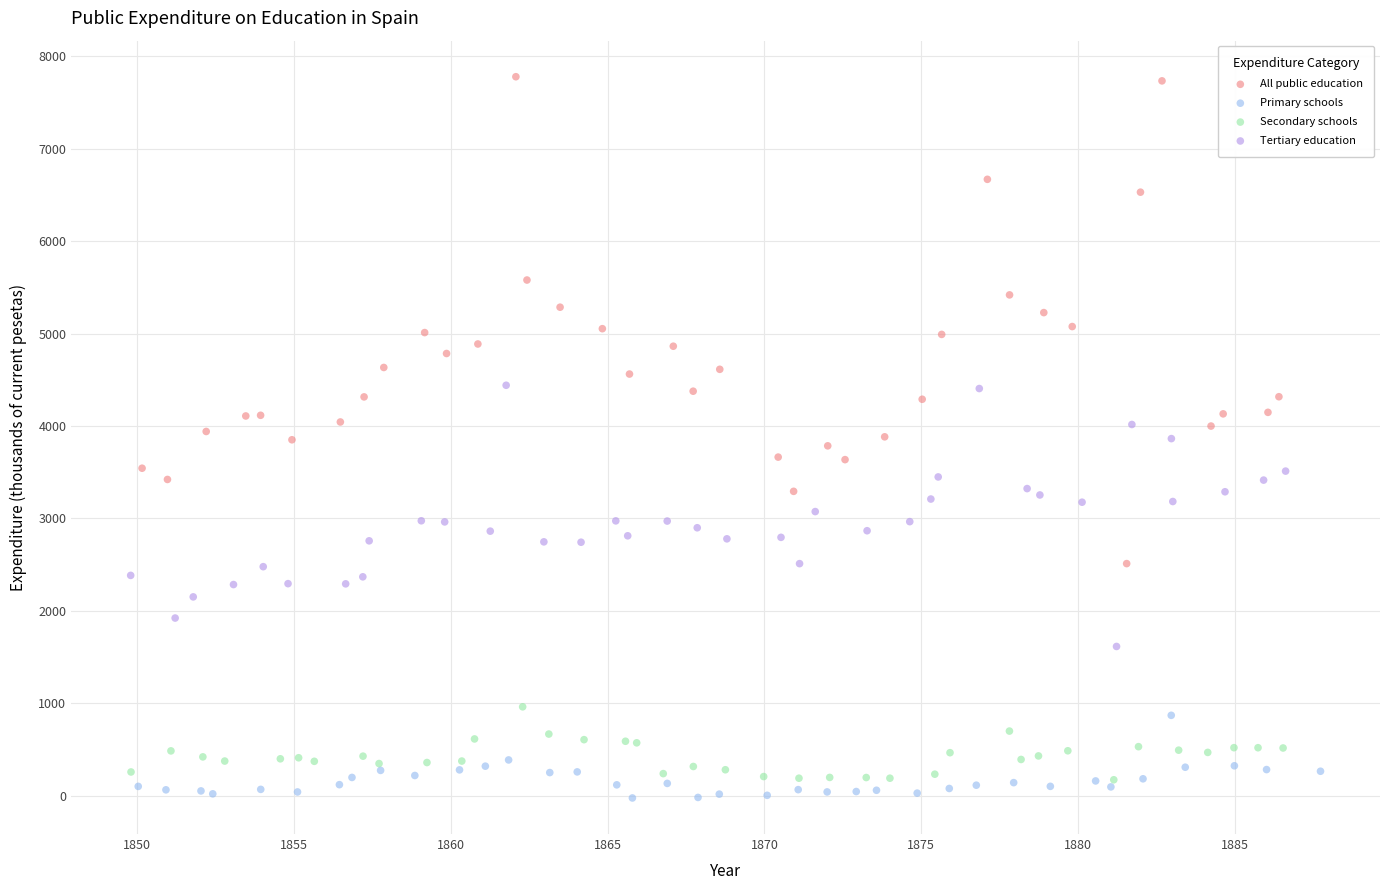

Which series has the widest spread of Y values?

All public education